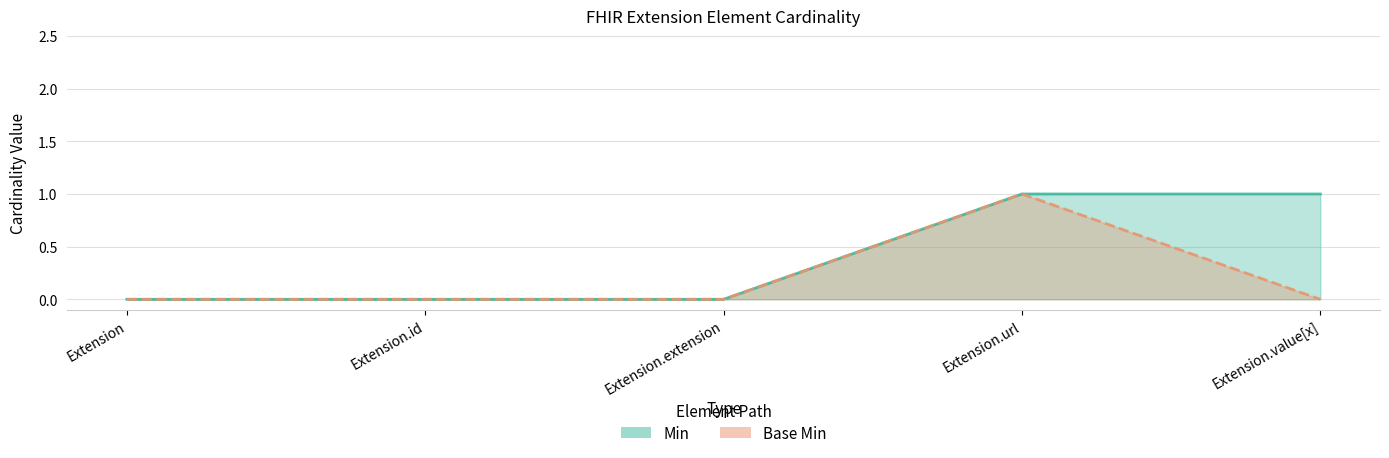

At which category is the sum across all series the highest?

Extension.url